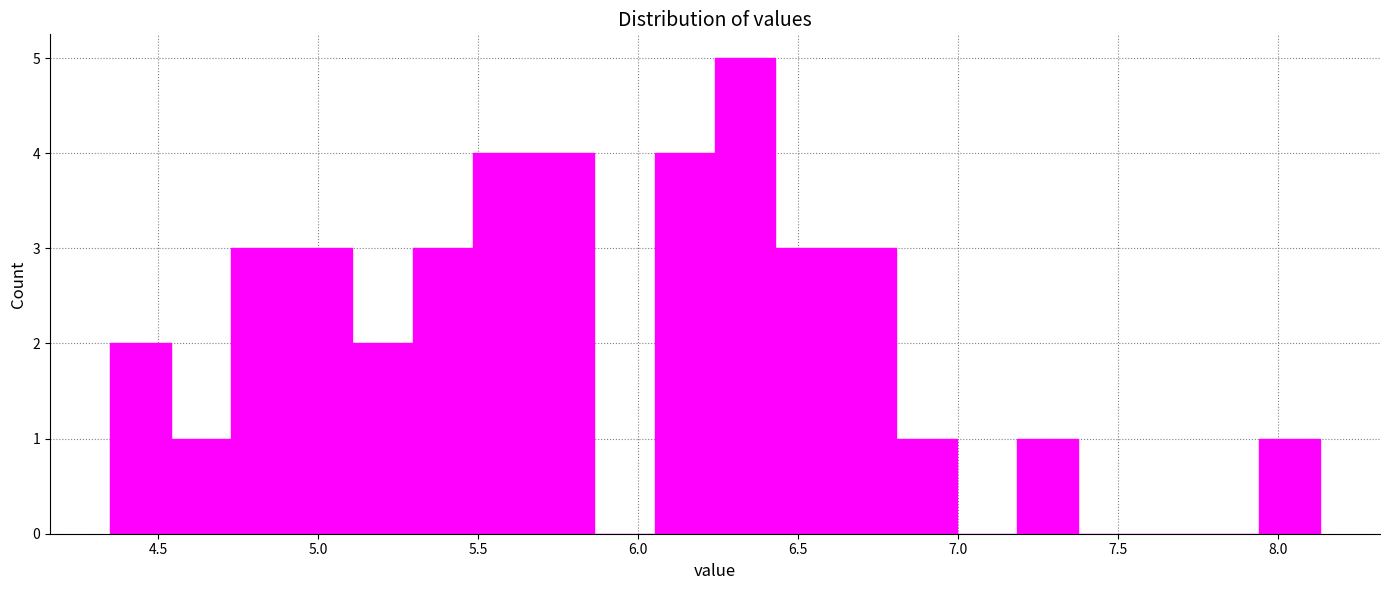

Read against the x-axis, roughly where is the centre of the tallest bar?

6.35